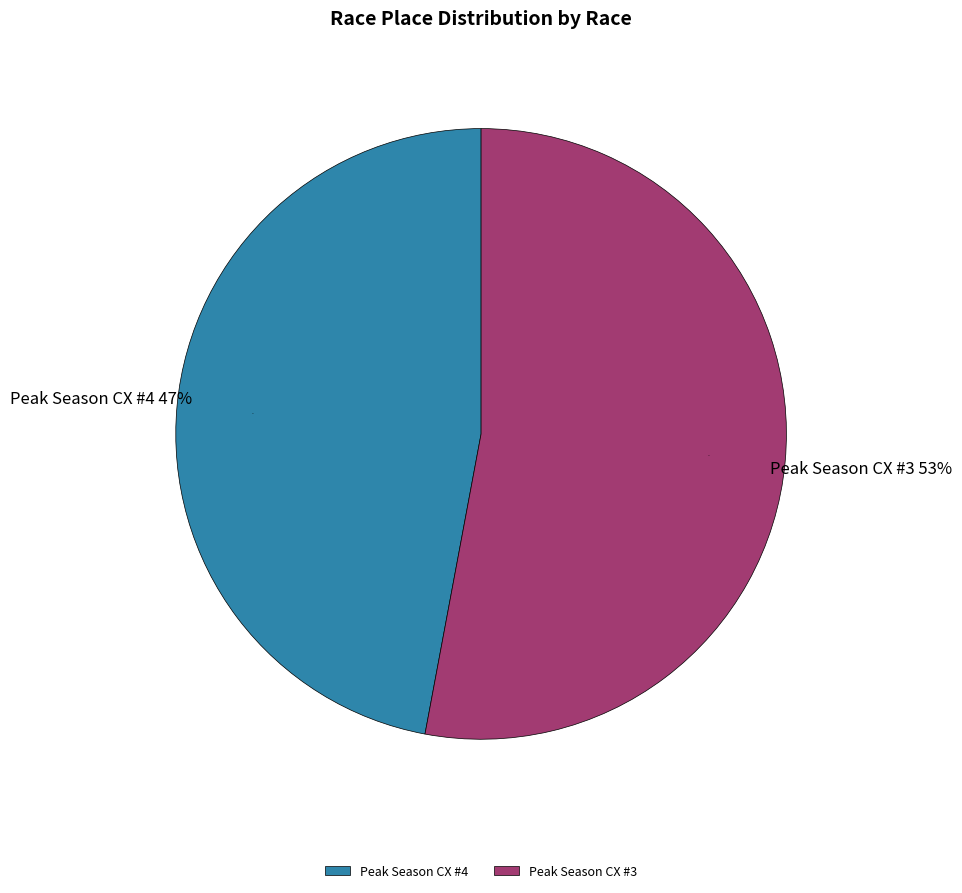

To the nearest percent, what is the difference between the Peak Season CX #3 and Peak Season CX #4 slice percentages?

6%